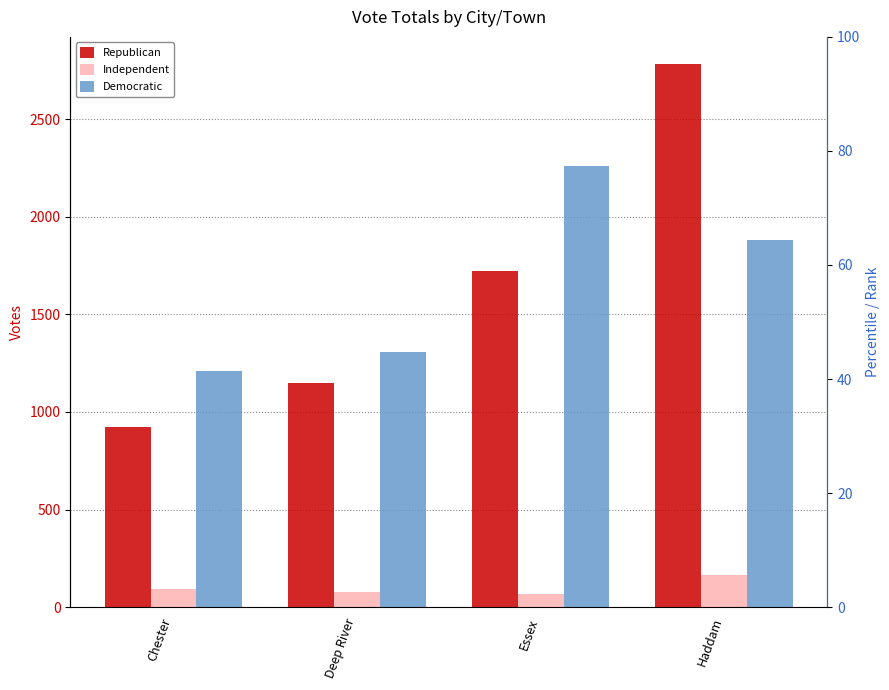

Between Chester and Essex, which series saw the biggest shift?

Democratic